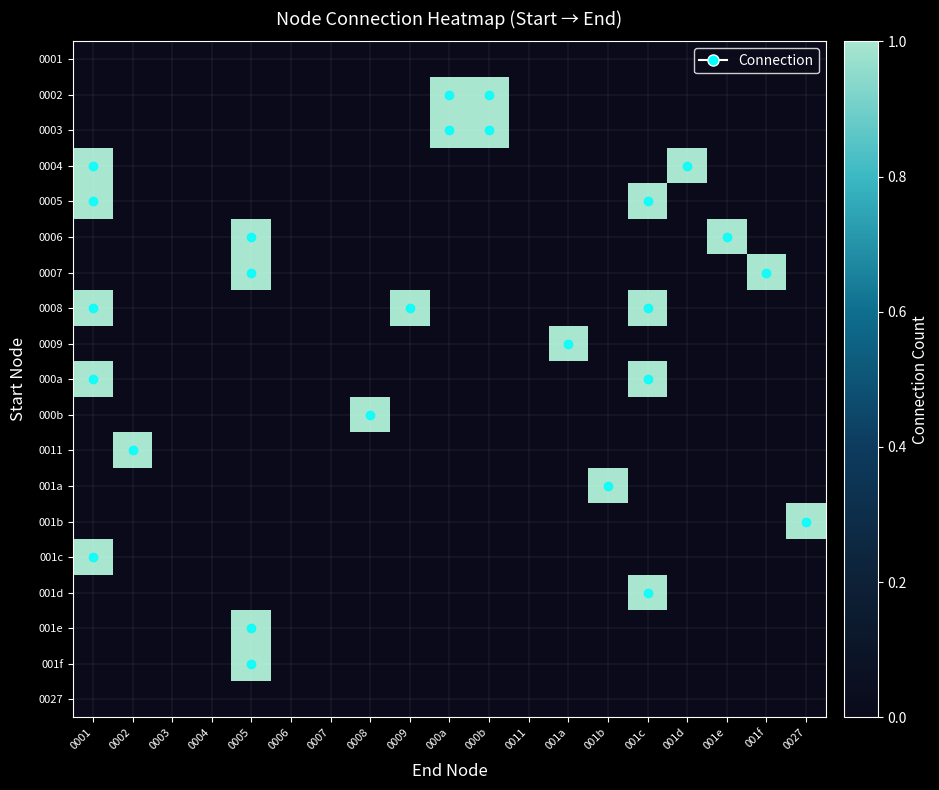

Which label corresponds to the smallest value in the chart?

0001